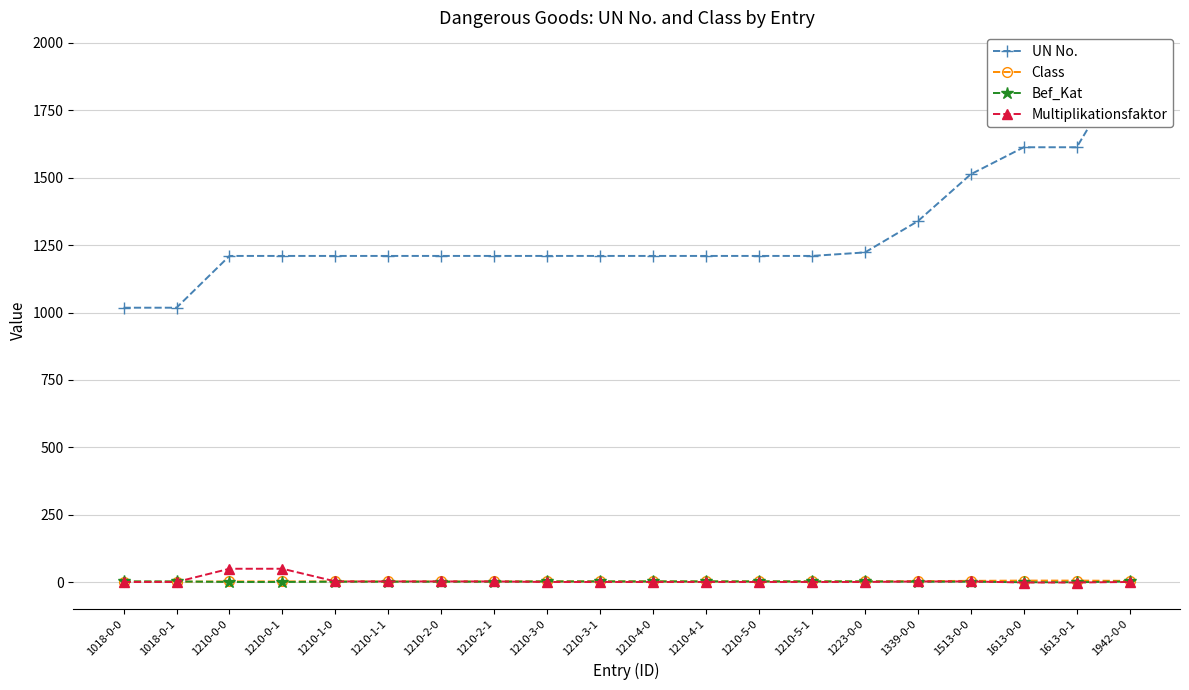

List the series in order of their peak value, highest first.

UN No., Multiplikationsfaktor, Class, Bef_Kat